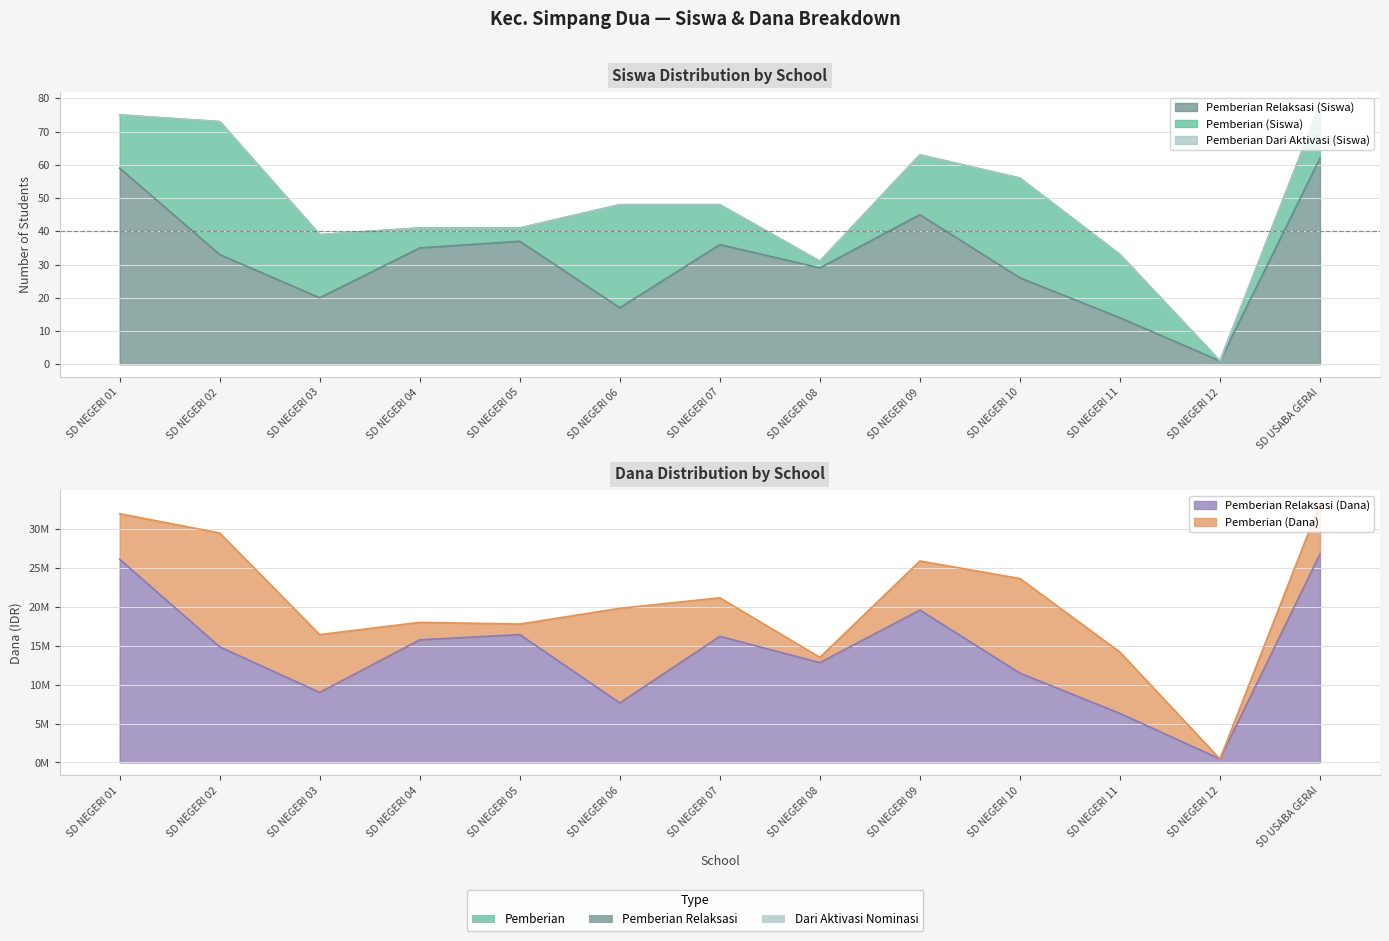

Reading left to right, what are all the values shown in this chart?

Pemberian Relaksasi (Siswa): SD NEGERI 01=59	SD NEGERI 02=33	SD NEGERI 03=20	SD NEGERI 04=35	SD NEGERI 05=37	SD NEGERI 06=17	SD NEGERI 07=36	SD NEGERI 08=29	SD NEGERI 09=45	SD NEGERI 10=26	SD NEGERI 11=14	SD NEGERI 12=1	SD USABA GERAI=62
Pemberian Relaksasi (Dana): SD NEGERI 01=26100000	SD NEGERI 02=14850000	SD NEGERI 03=9000000	SD NEGERI 04=15750000	SD NEGERI 05=16425000	SD NEGERI 06=7650000	SD NEGERI 07=16200000	SD NEGERI 08=12825000	SD NEGERI 09=19575000	SD NEGERI 10=11475000	SD NEGERI 11=6300000	SD NEGERI 12=450000	SD USABA GERAI=26775000
Pemberian (Dana): SD NEGERI 01=5850000	SD NEGERI 02=14625000	SD NEGERI 03=7425000	SD NEGERI 04=2250000	SD NEGERI 05=1350000	SD NEGERI 06=12150000	SD NEGERI 07=4950000	SD NEGERI 08=675000	SD NEGERI 09=6300000	SD NEGERI 10=12150000	SD NEGERI 11=7875000	SD NEGERI 12=0	SD USABA GERAI=6525000
Pemberian (Siswa): SD NEGERI 01=16	SD NEGERI 02=40	SD NEGERI 03=19	SD NEGERI 04=6	SD NEGERI 05=4	SD NEGERI 06=31	SD NEGERI 07=12	SD NEGERI 08=2	SD NEGERI 09=18	SD NEGERI 10=30	SD NEGERI 11=19	SD NEGERI 12=0	SD USABA GERAI=16
Pemberian Dari Aktivasi (Siswa): SD NEGERI 01=0	SD NEGERI 02=0	SD NEGERI 03=0	SD NEGERI 04=0	SD NEGERI 05=0	SD NEGERI 06=0	SD NEGERI 07=0	SD NEGERI 08=0	SD NEGERI 09=0	SD NEGERI 10=0	SD NEGERI 11=0	SD NEGERI 12=0	SD USABA GERAI=0